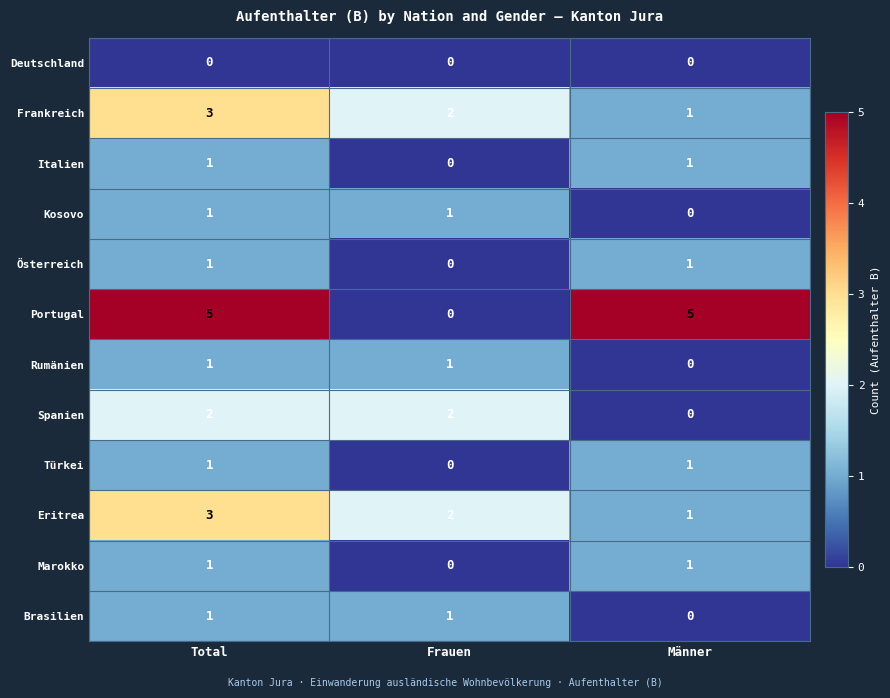

The Österreich series shows -1 at Frauen. True or false?

False